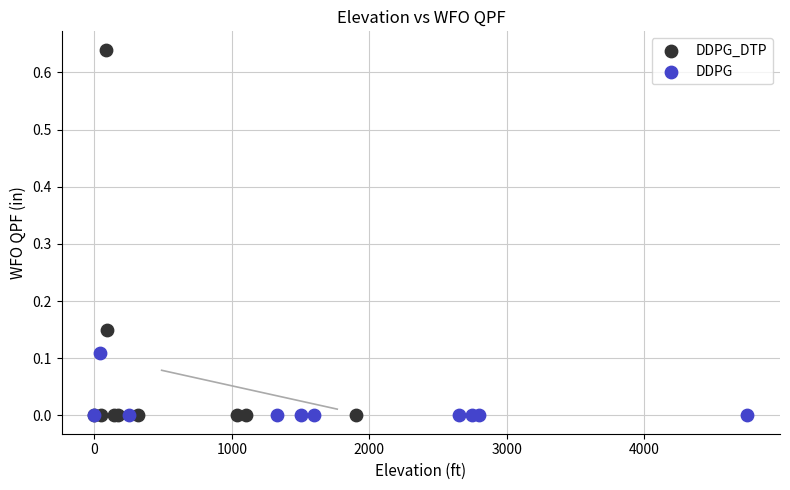

Which series contains the highest Y value?

DDPG_DTP